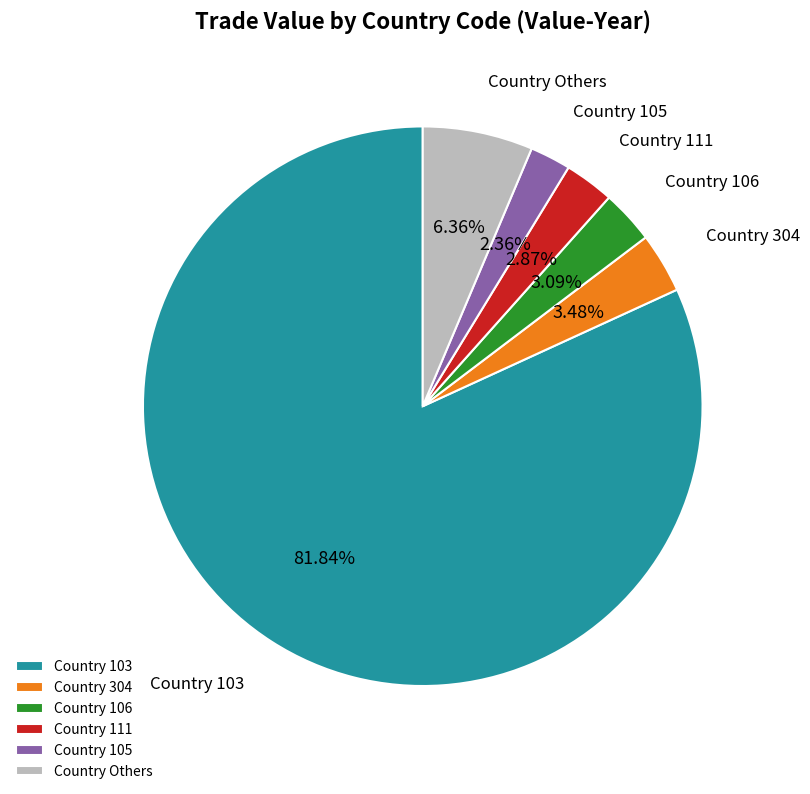

Which slice is the largest?

Country 103